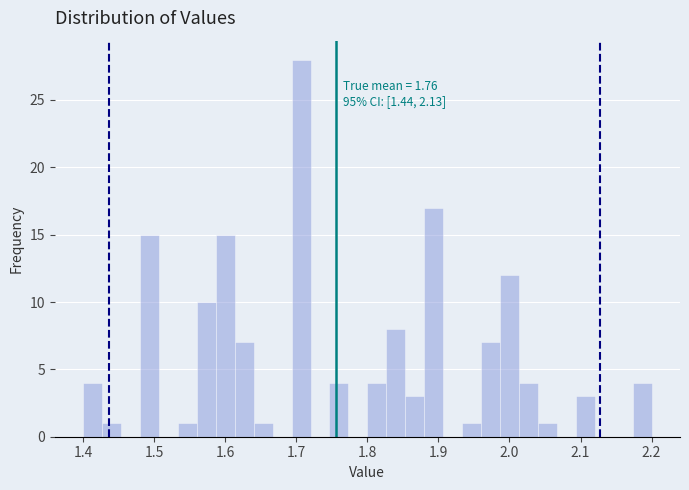

Read against the x-axis, roughly where is the centre of the tallest bar?

1.71